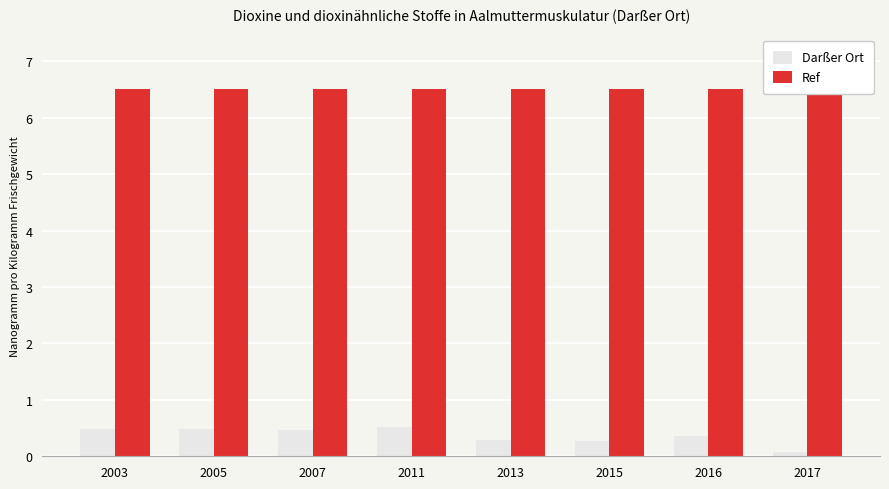

What is the difference between the maximum and minimum values in the Darßer Ort series?

0.4